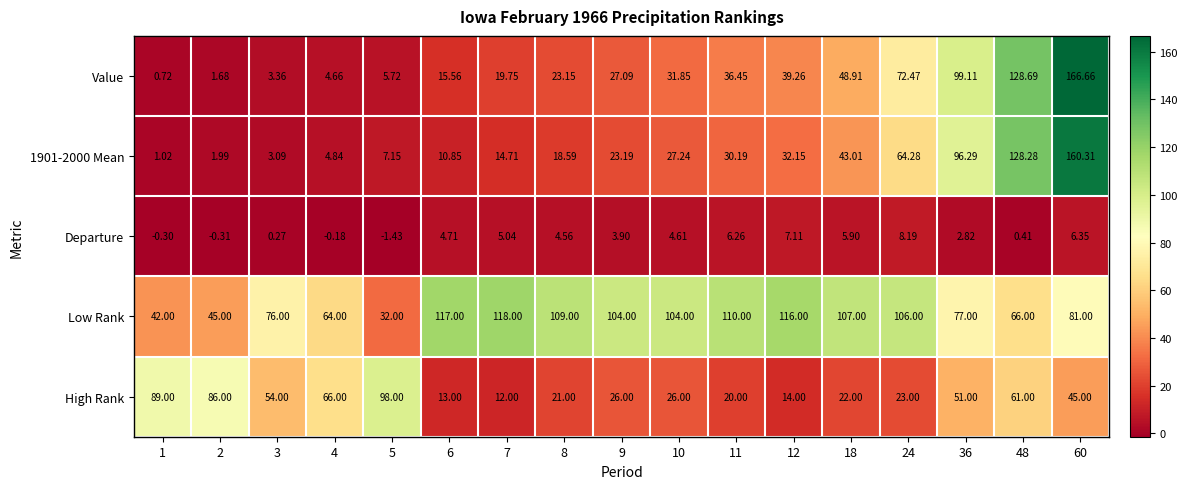

Which series has the widest spread of values?

Value